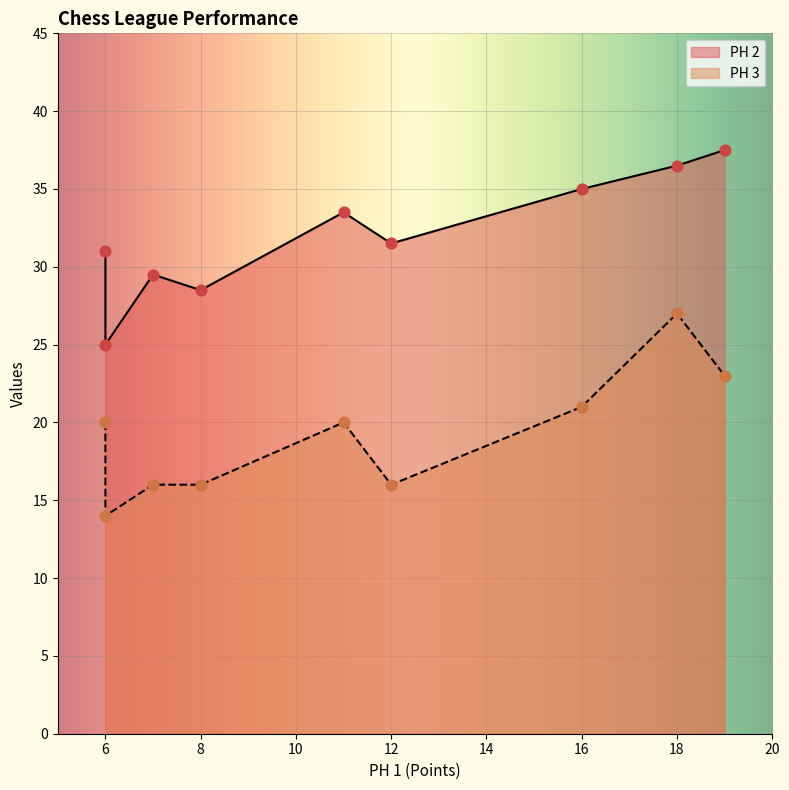

What is the total value across all series at 16?

56.0